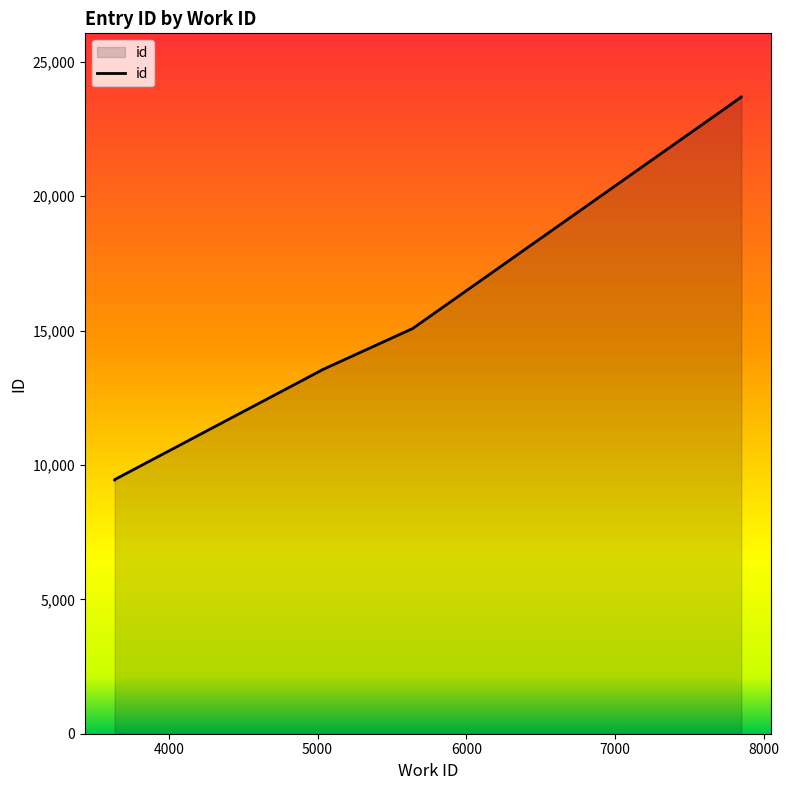

Which has a higher value, 3636 or 5029?

5029